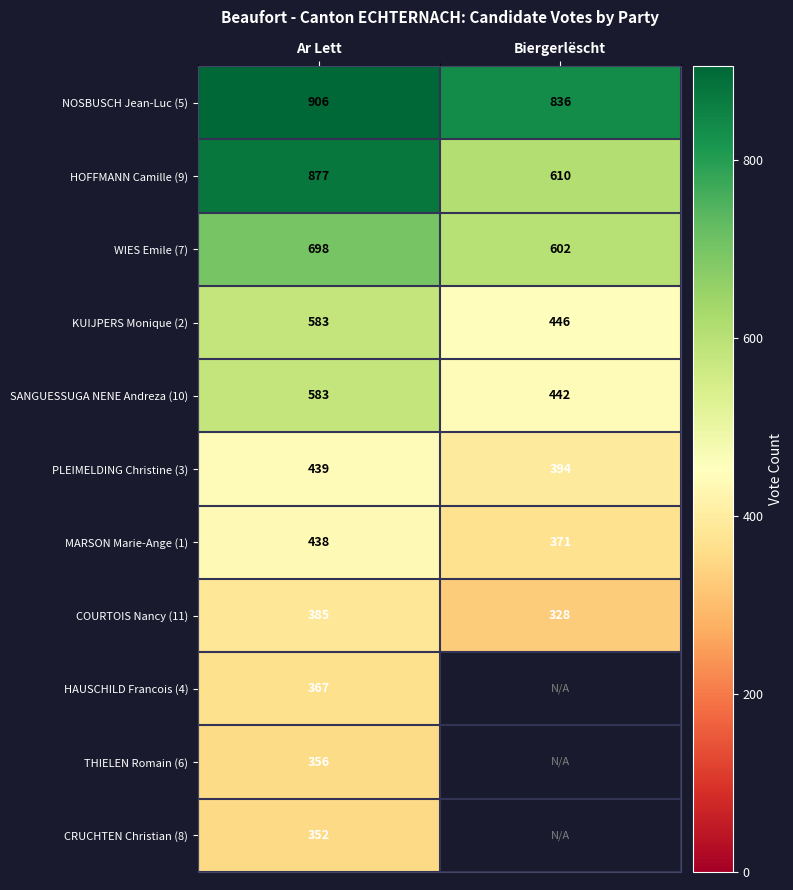

What is the difference between the highest and lowest values at Ar Lett?

554